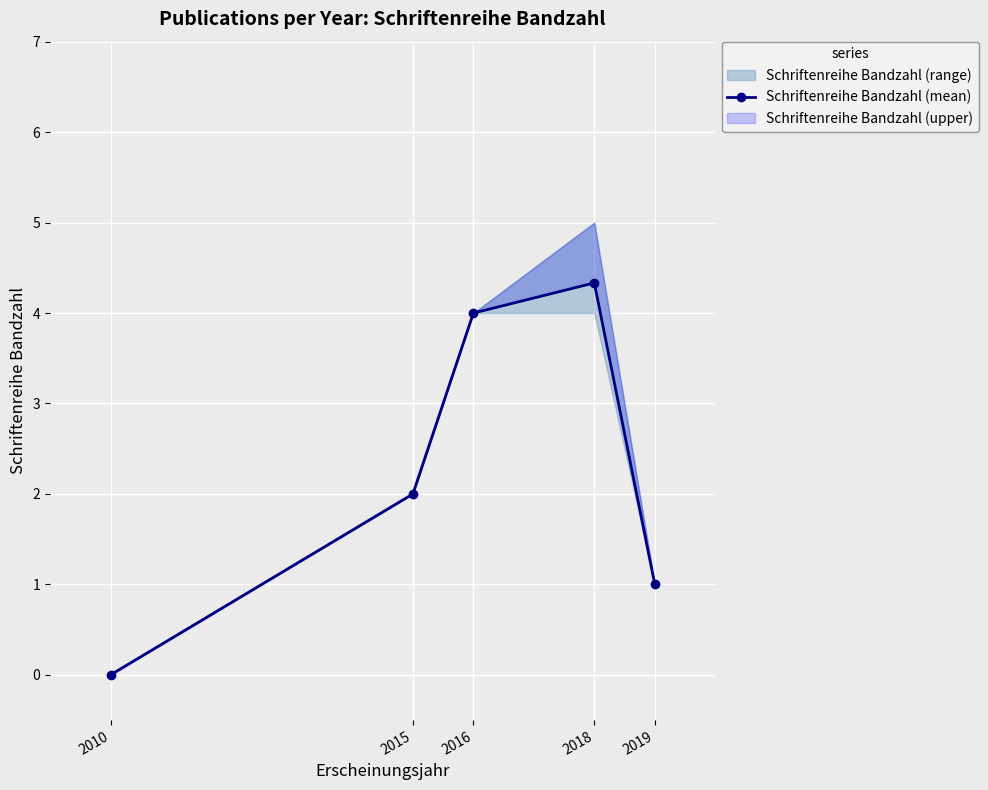

Count the number of values greater than 2.

2